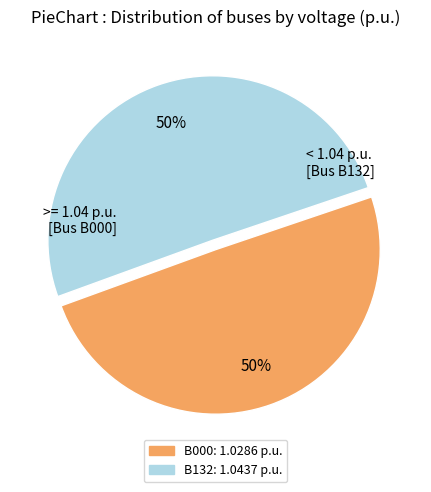

The B000 slice represents 50% of the pie. True or false?

True